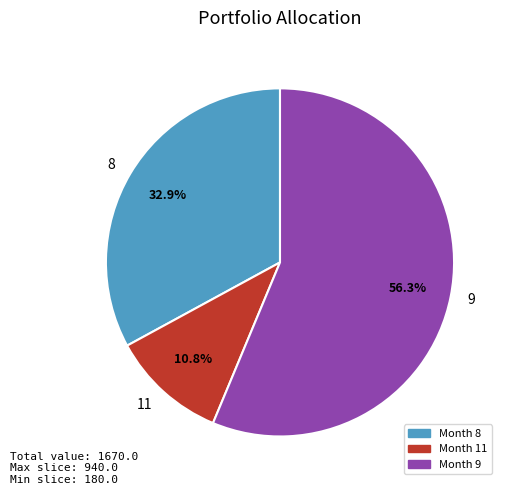

True or false: 9 accounts for 56% of the total.

True